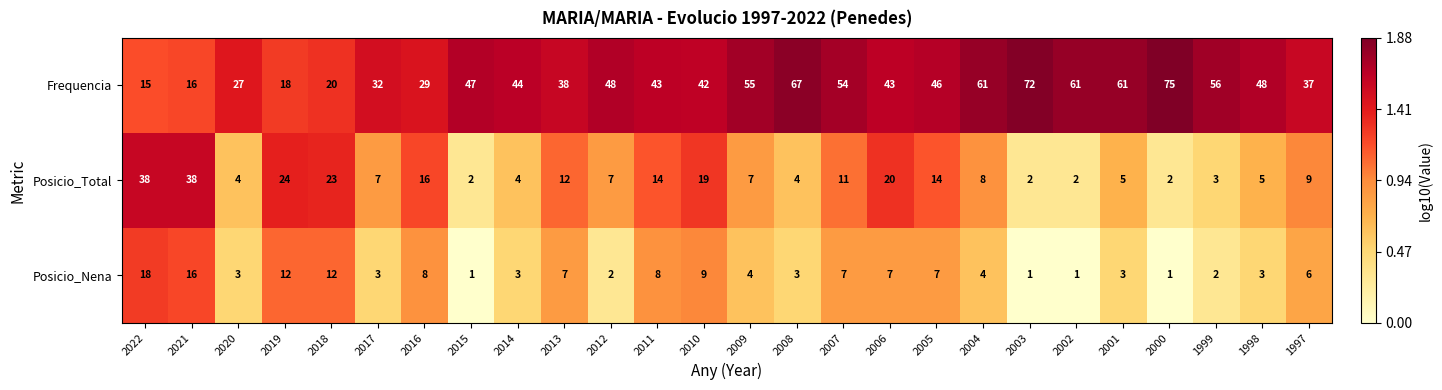

List the series in order of their peak value, lowest first.

Posicio_Nena, Posicio_Total, Frequencia